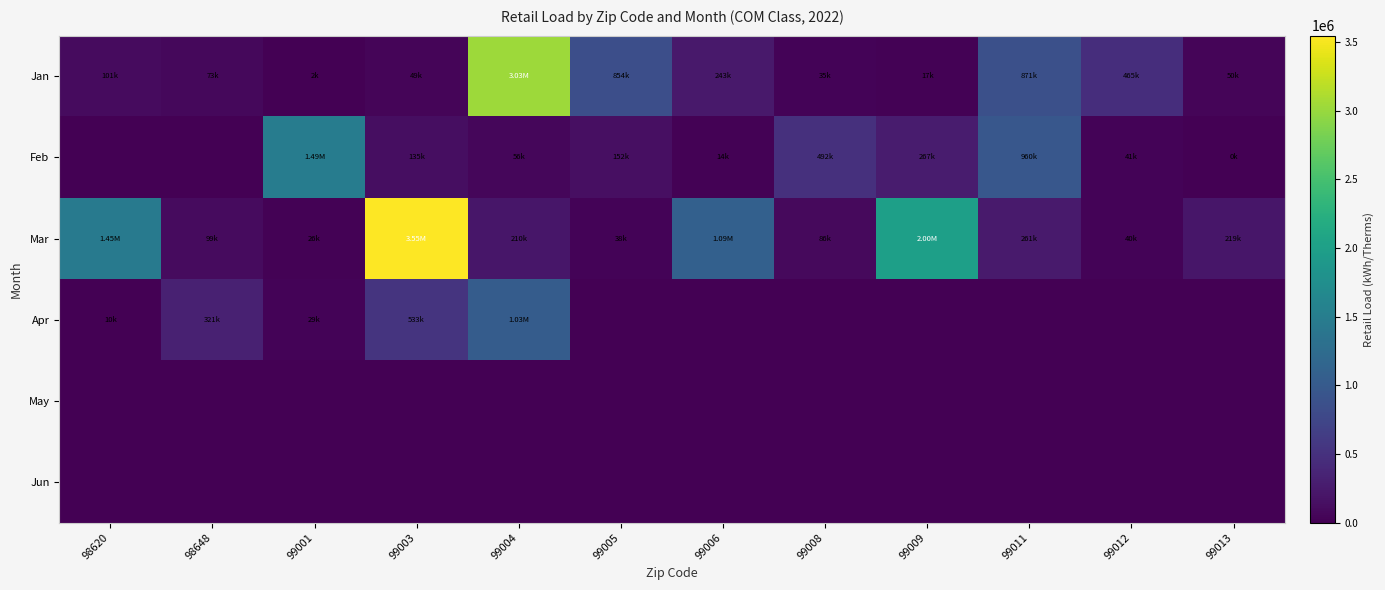

What is the difference between the highest and lowest values at 99004?

3032493.3